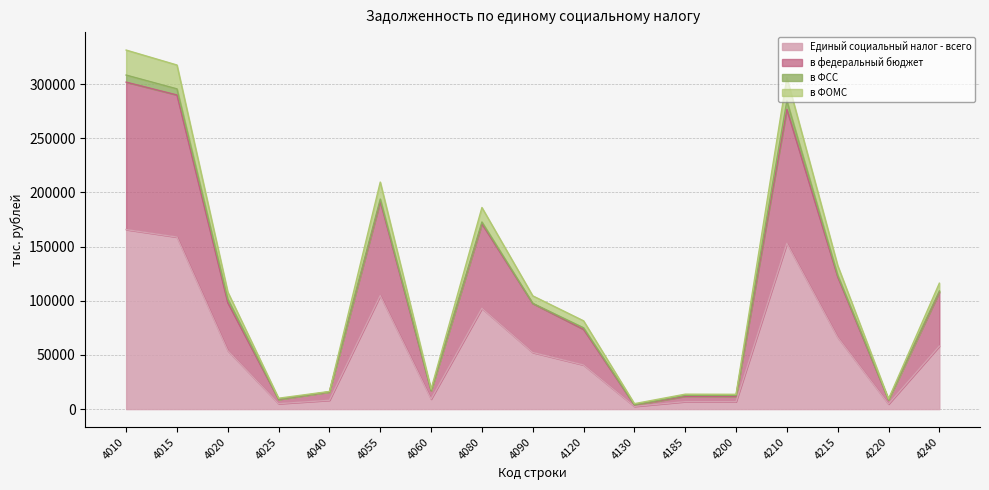

What is the average value of the Единый социальный налог - всего series?

58223